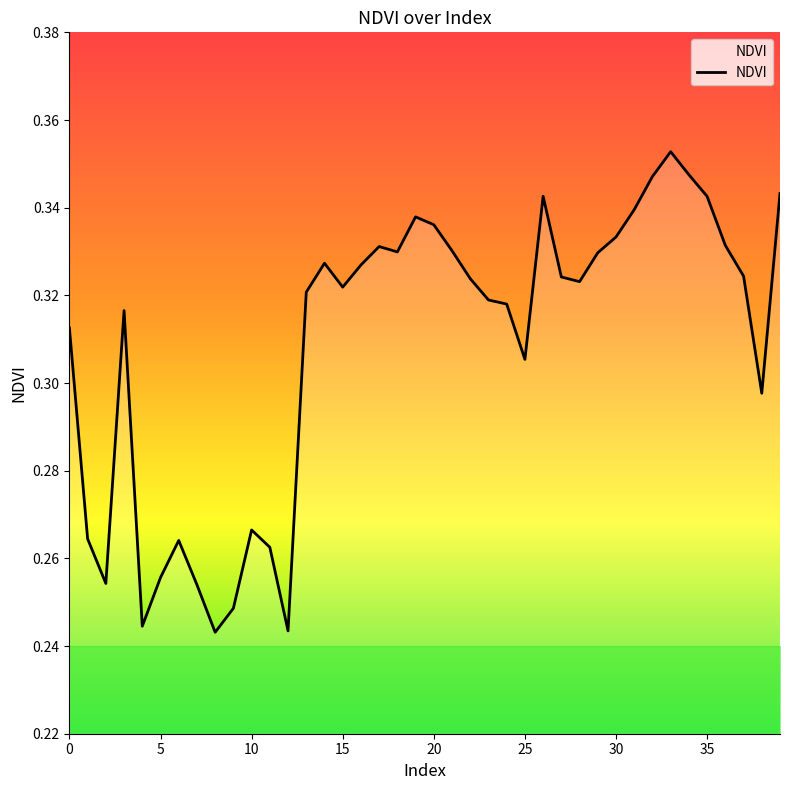

How many lines are shown in the chart?

1